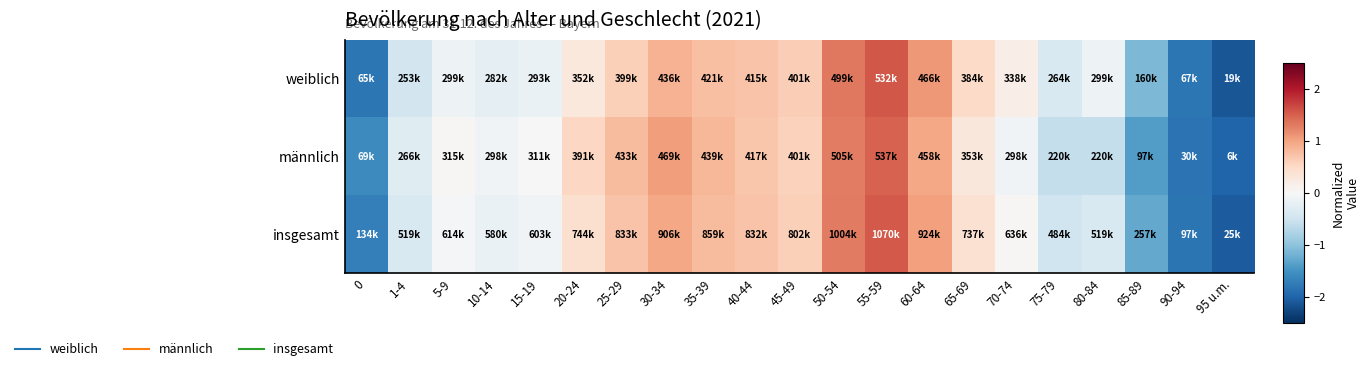

What is the total value across all series at 80-84?

-1.1